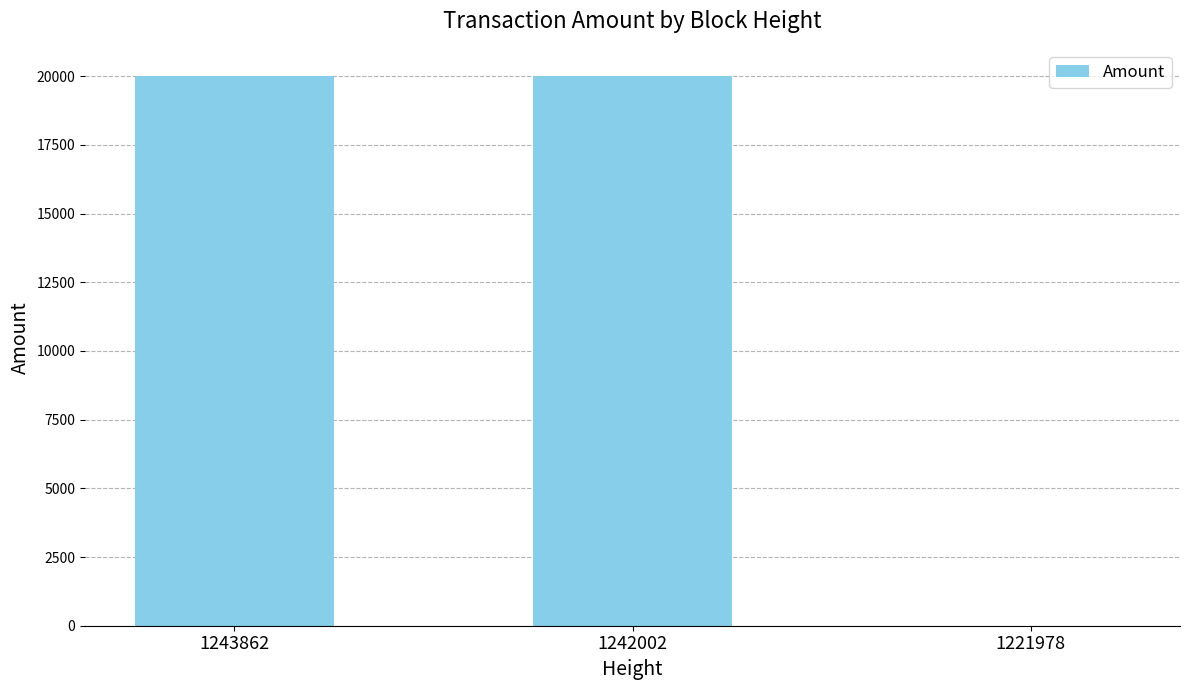

What is the greatest value displayed?

19999.0